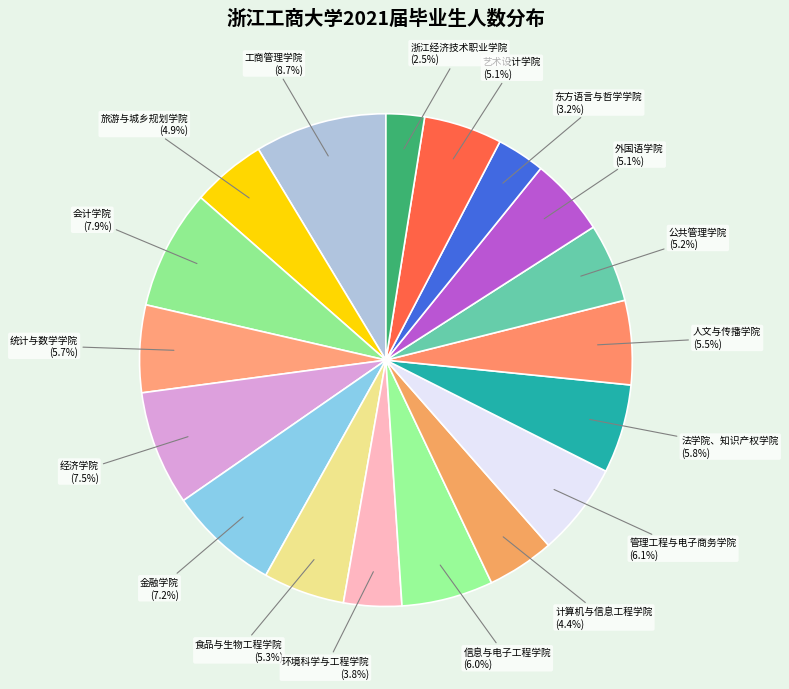

True or false: 工商管理学院 accounts for 16% of the total.

False